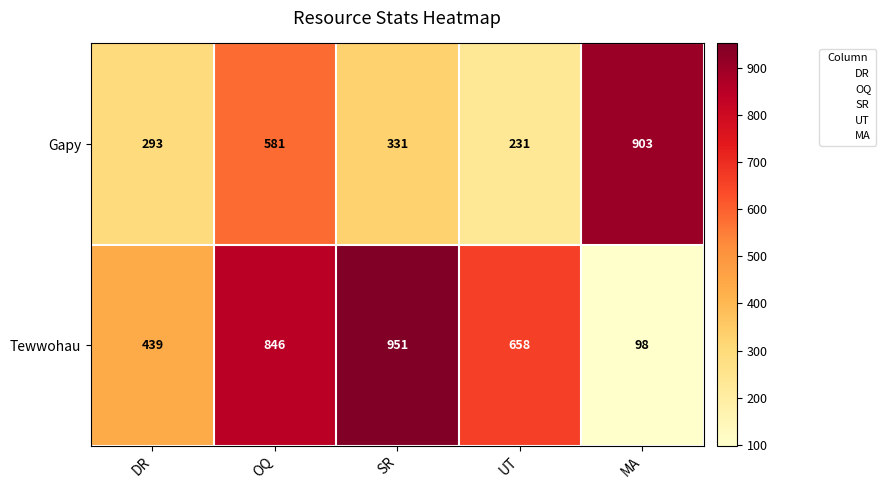

Reading left to right, transcribe all the data shown in this chart.

Gapy: 293	581	331	231	903
Tewwohau: 439	846	951	658	98